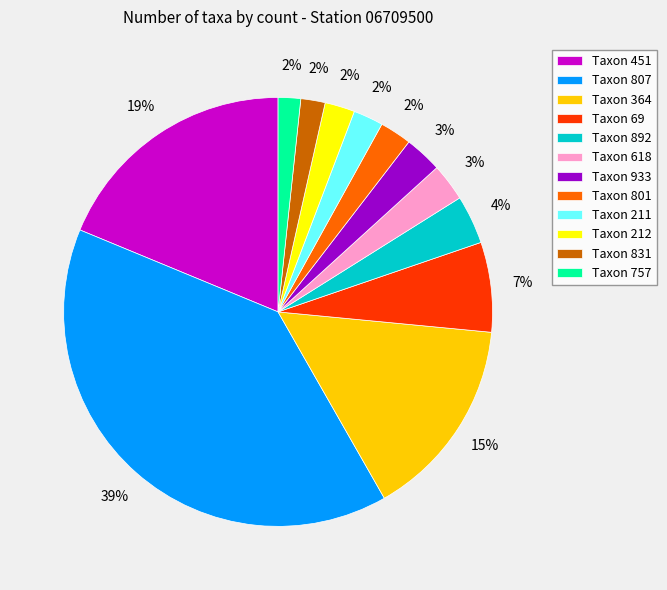

True or false: Taxon 757 accounts for 2% of the total.

True